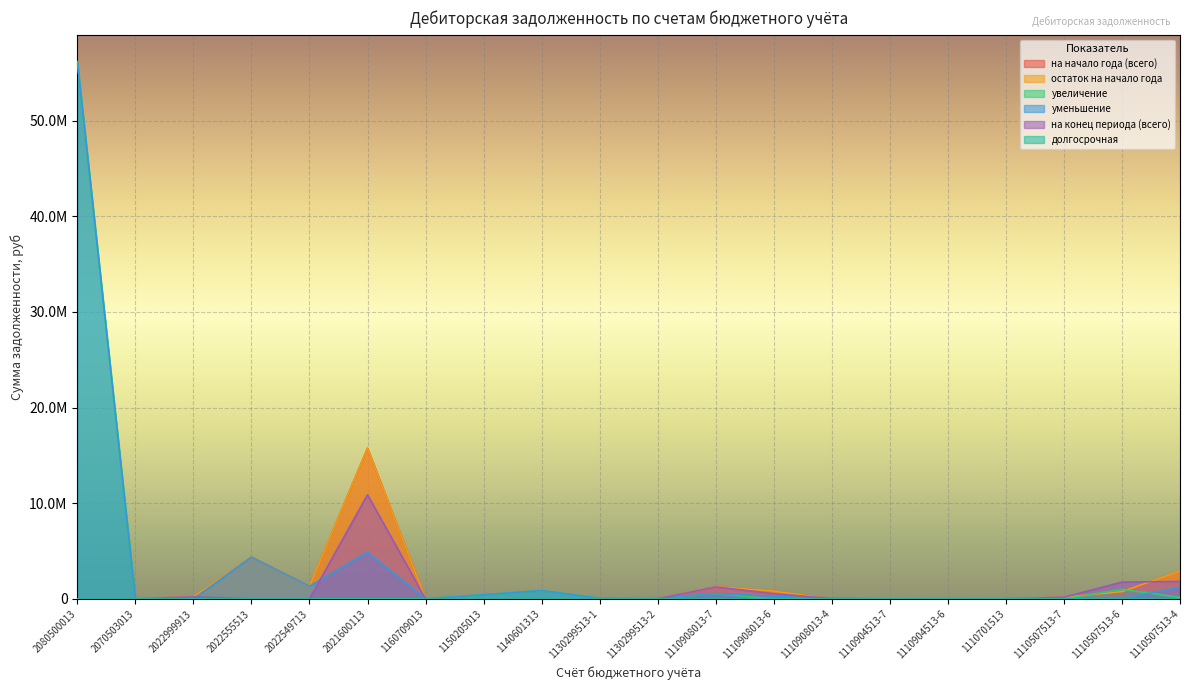

What is the greatest value displayed?

56152641.4